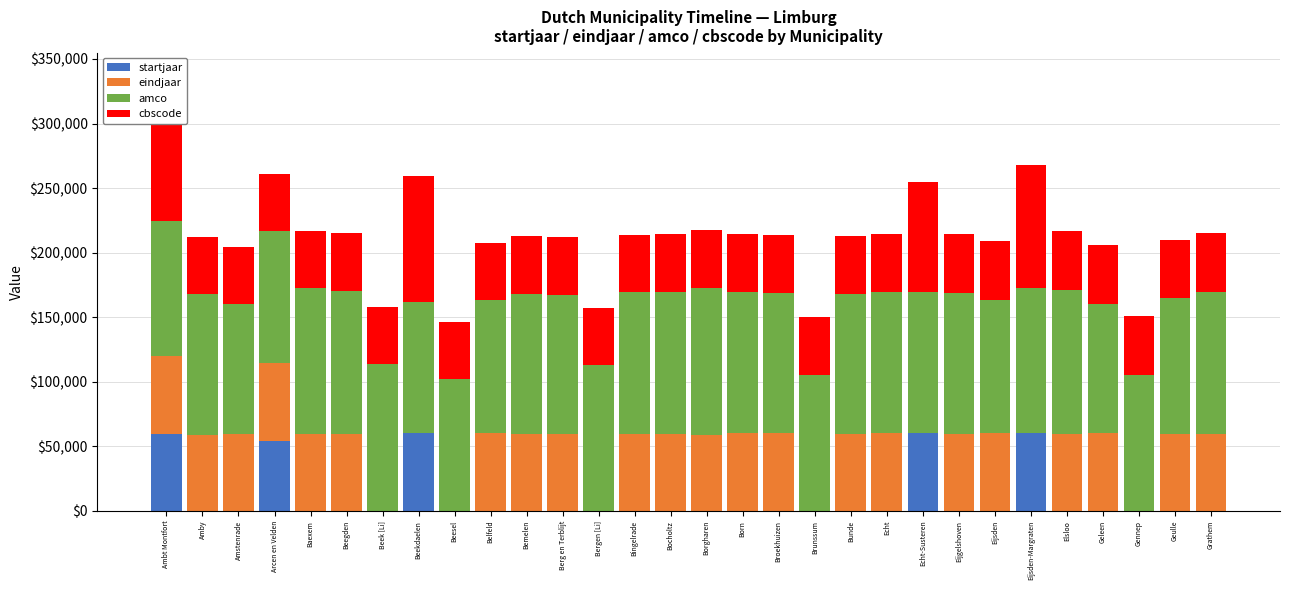

What is the total value across all series at Bunde?

212770